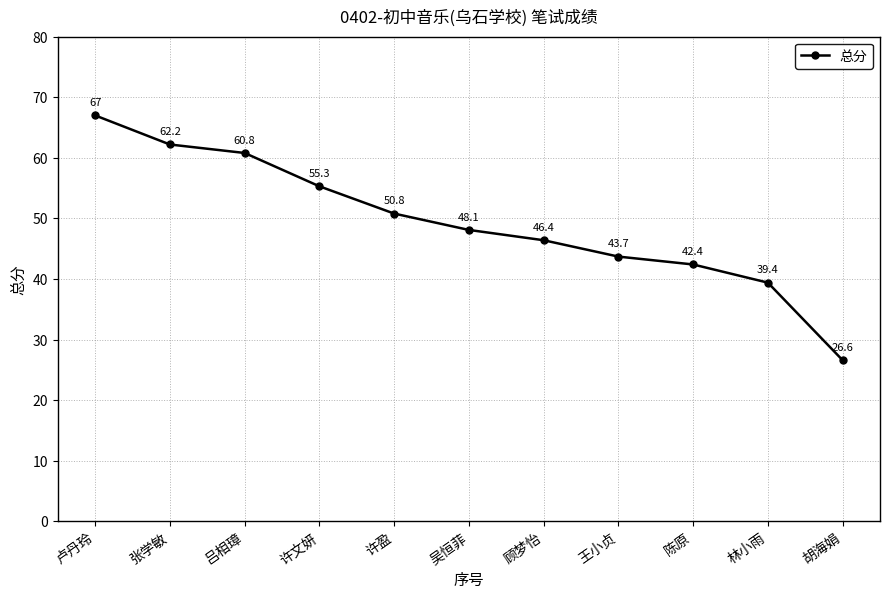

Does the chart have visible grid lines?

Yes